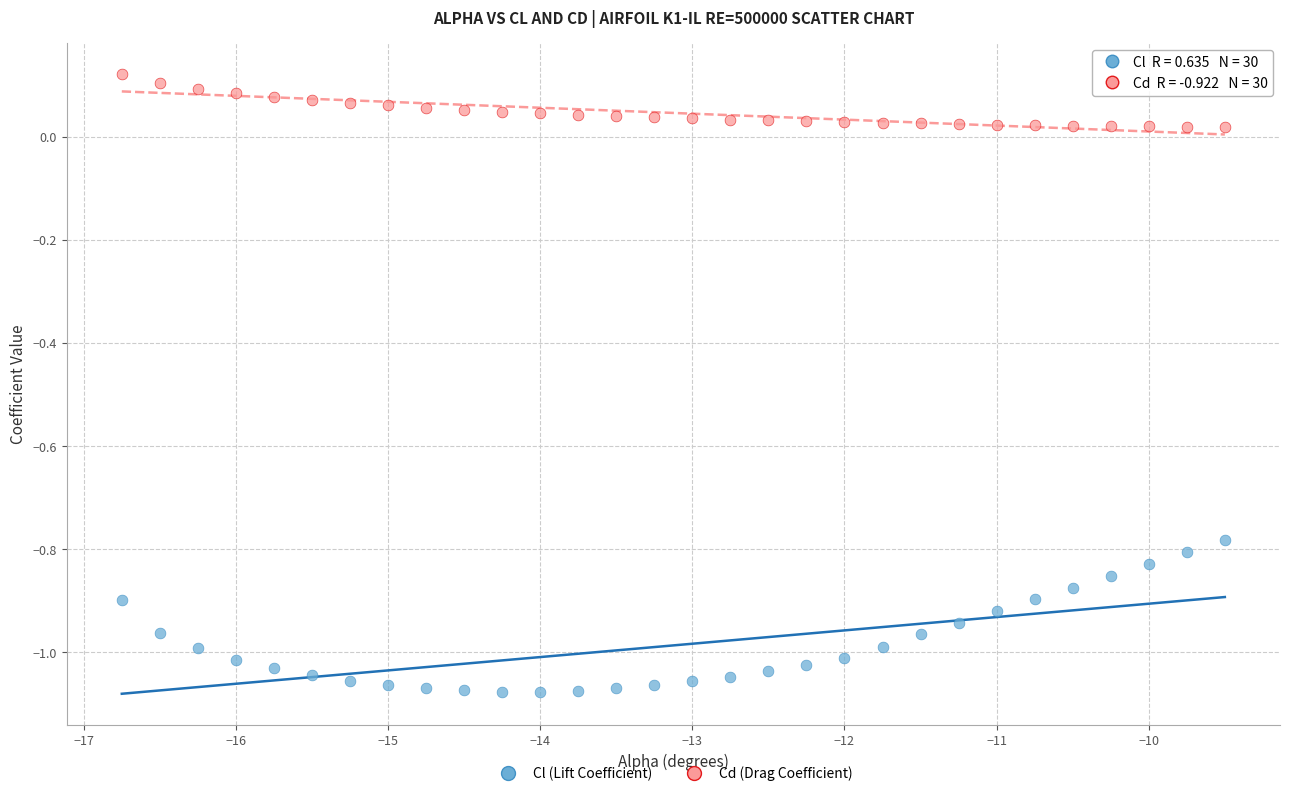

Which series contains the highest Y value?

Cd (Drag Coefficient)